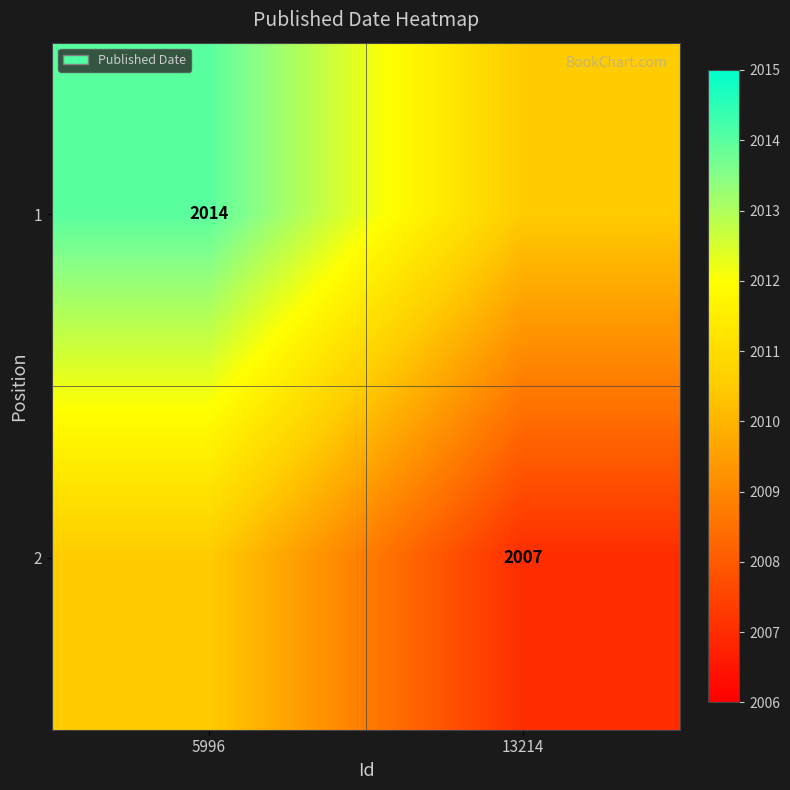

True or false: 1 has a value of 717.5 at 5996.

False